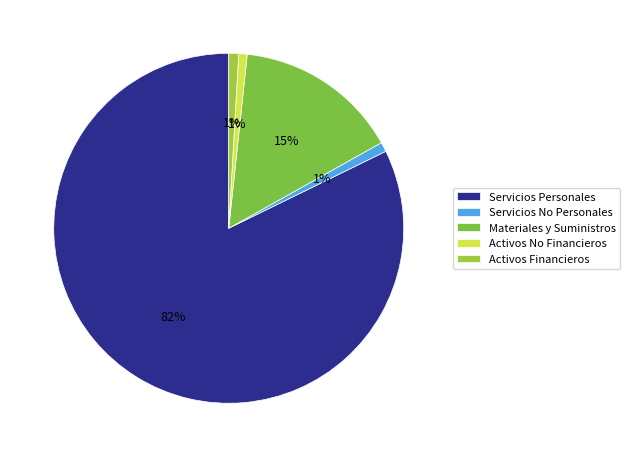

How many segments does this pie chart have?

5